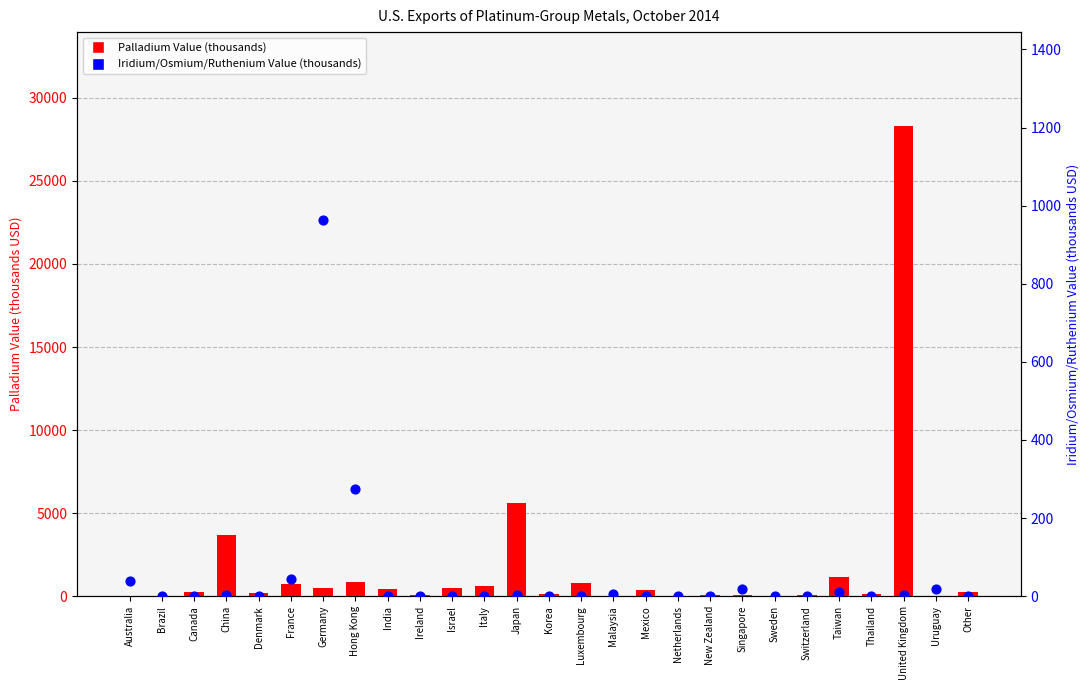

Which series contains the lowest Y value?

Palladium Value (thousands)